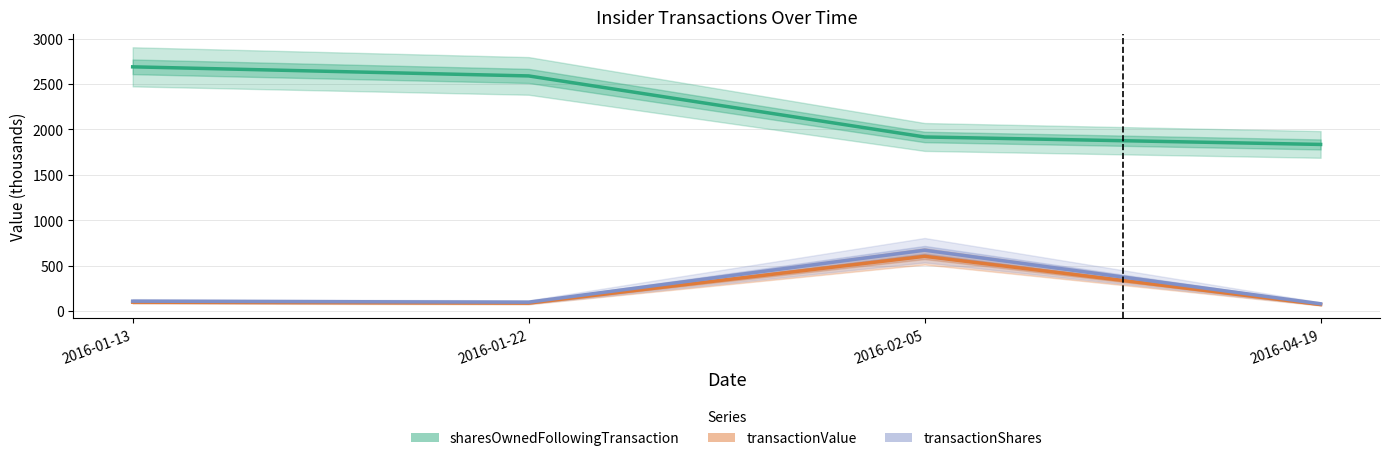

True or false: sharesOwnedFollowingTransaction has more than 0 interior local peaks.

False